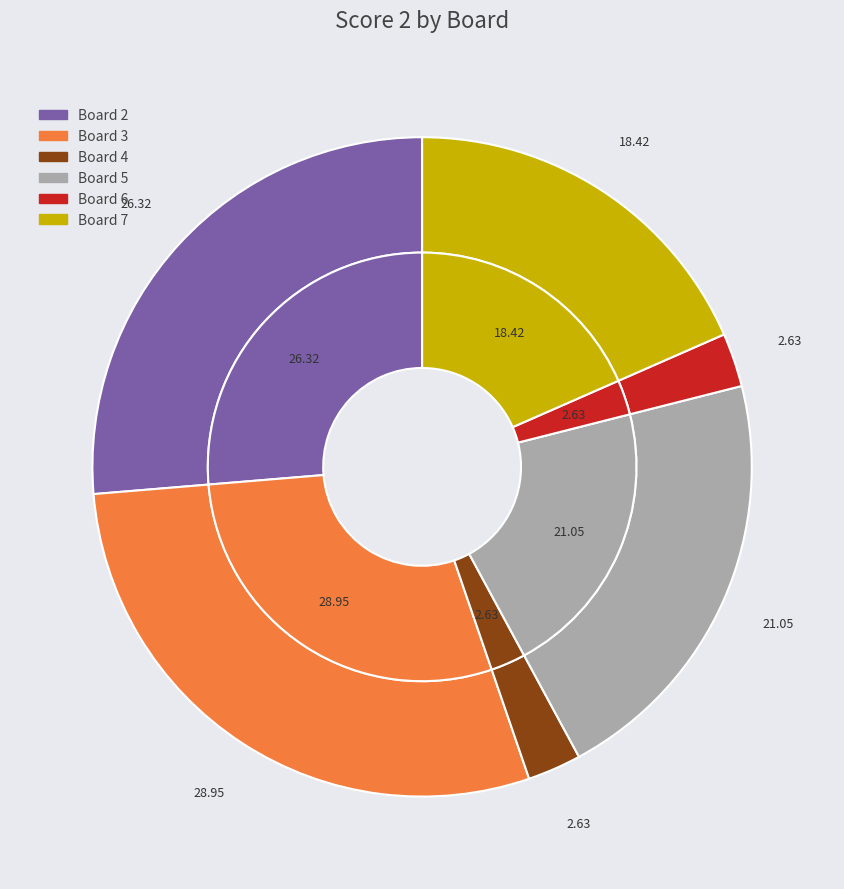

To the nearest percent, what percentage of the pie is Board 7?

18%